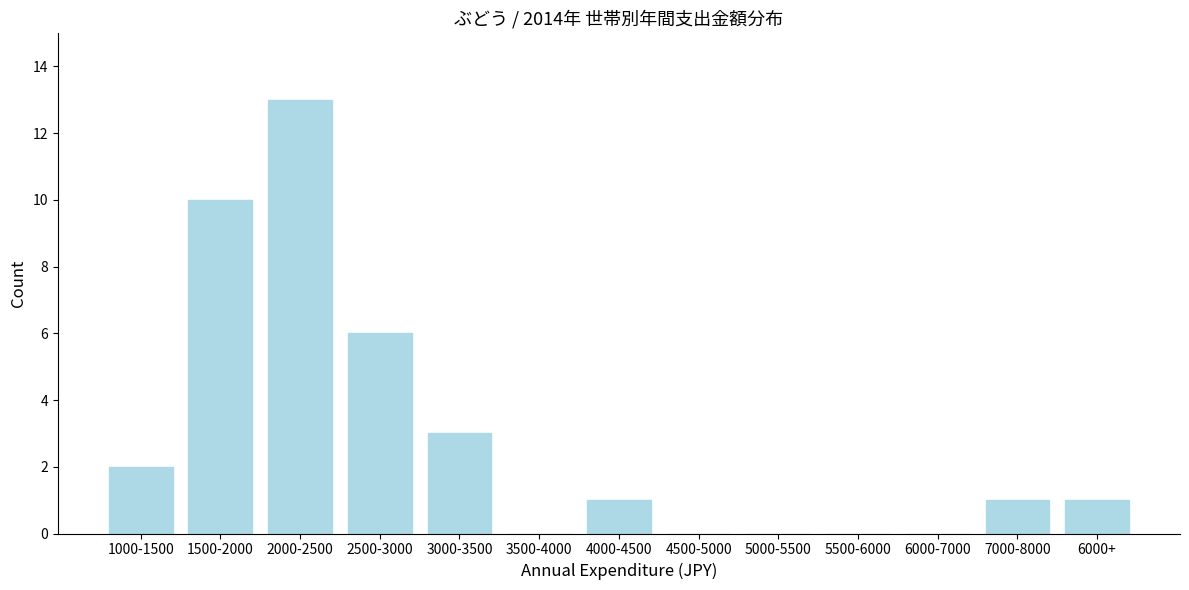

Reading right to left, list all the values displayed in this chart.

6000+=1	7000-8000=1	6000-7000=0	5500-6000=0	5000-5500=0	4500-5000=0	4000-4500=1	3500-4000=0	3000-3500=3	2500-3000=6	2000-2500=13	1500-2000=10	1000-1500=2